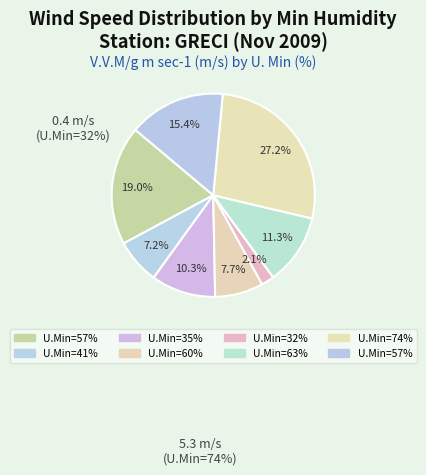

Does any single category account for the majority?

No